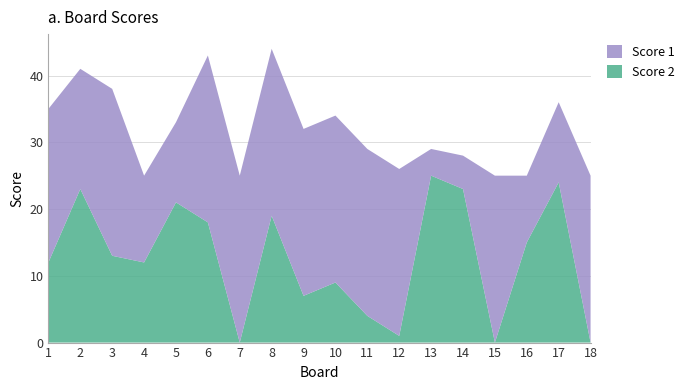

Reading left to right, transcribe all the data shown in this chart.

Score 1: 1=23	2=18	3=25	4=13	5=12	6=25	7=25	8=25	9=25	10=25	11=25	12=25	13=4	14=5	15=25	16=10	17=12	18=25
Score 2: 1=12	2=23	3=13	4=12	5=21	6=18	7=0	8=19	9=7	10=9	11=4	12=1	13=25	14=23	15=0	16=15	17=24	18=0